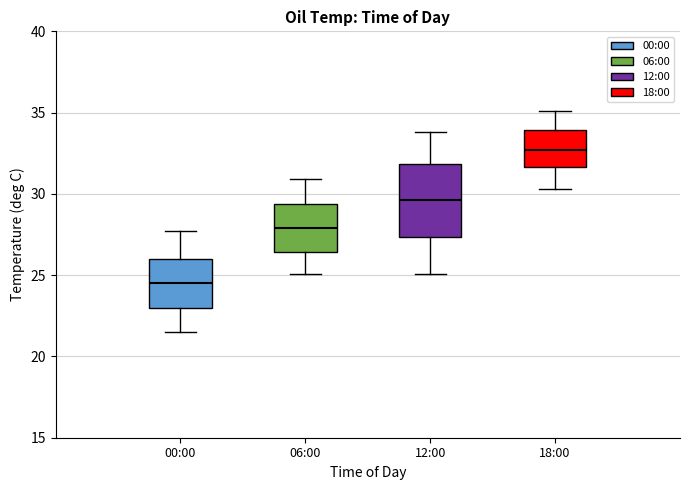

Which box is the tallest, from its lower edge to its upper edge?

12:00